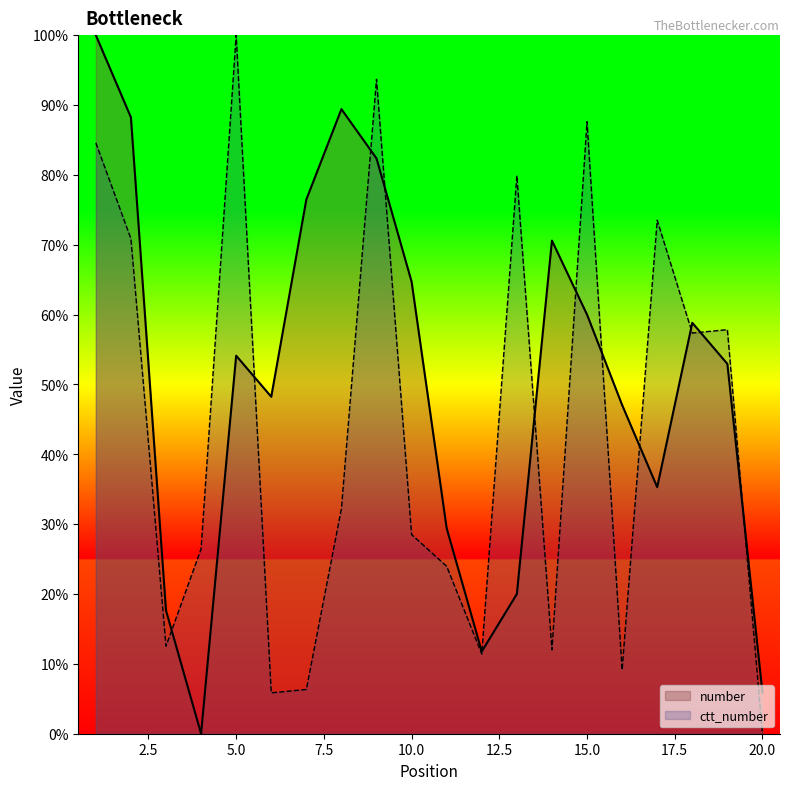

Does the chart have visible grid lines?

No